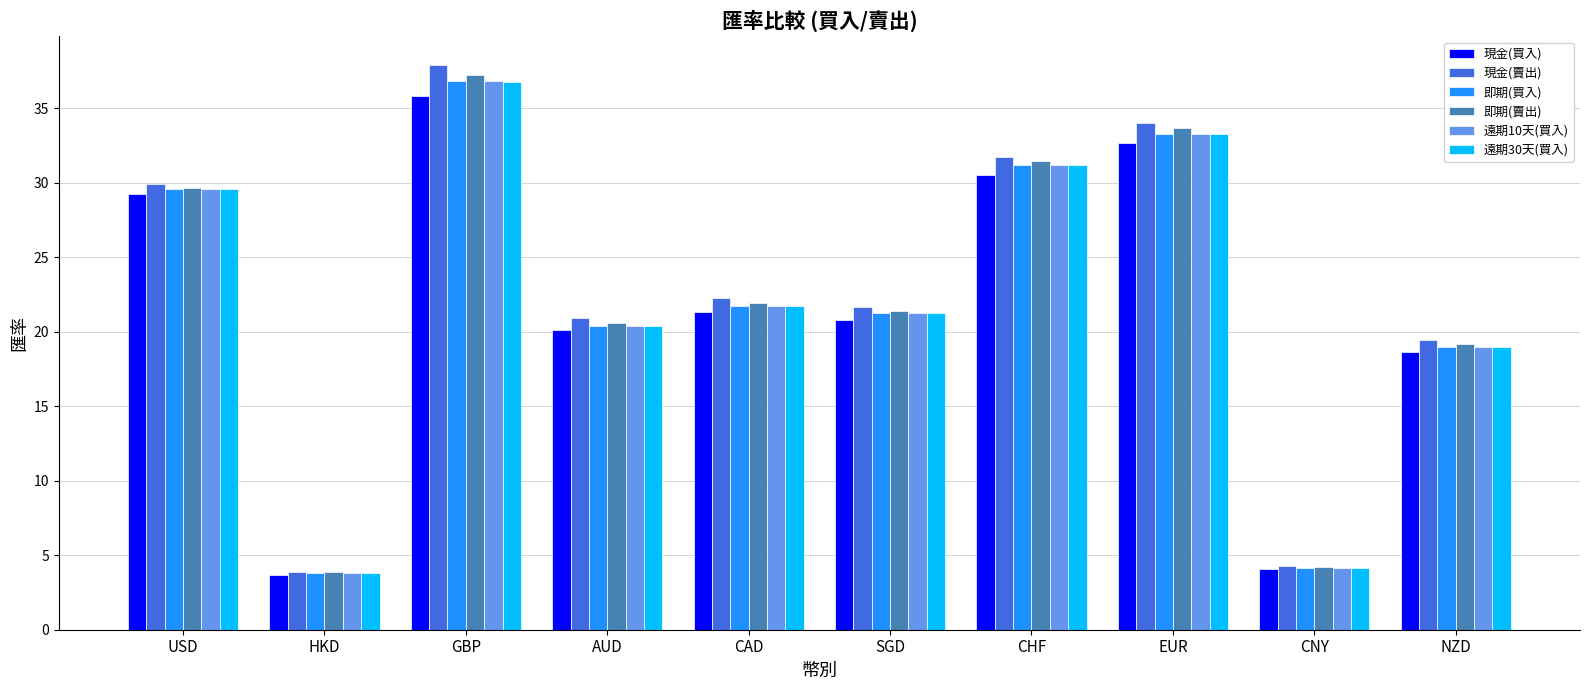

What is the difference between the 遠期30天(買入) values at CAD and CHF?

9.5